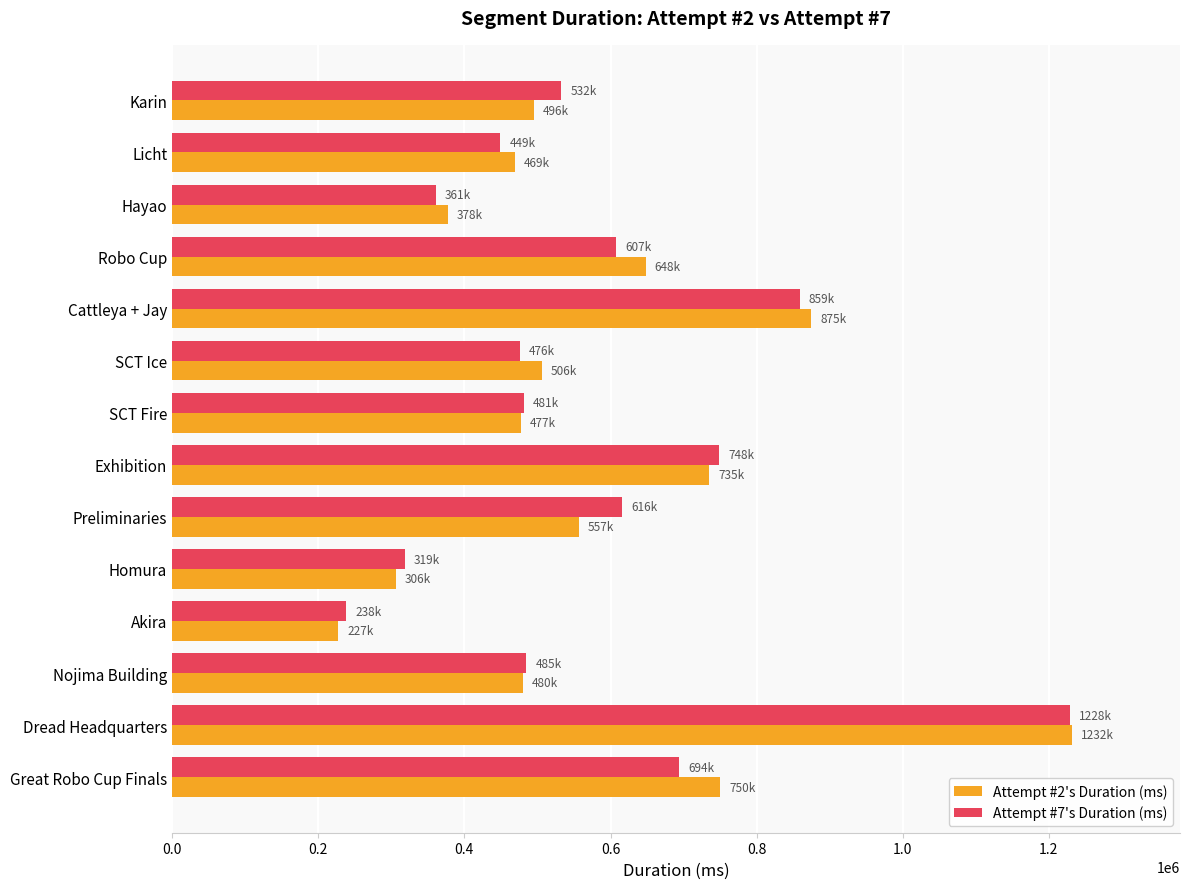

What is the difference between the second highest and minimum values in the Attempt #7's Duration (ms) series?

620979